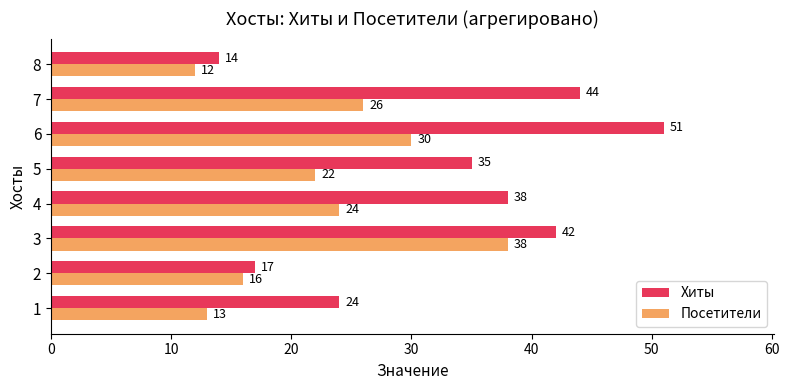

True or false: Хиты has a value of 15 at 3.

False